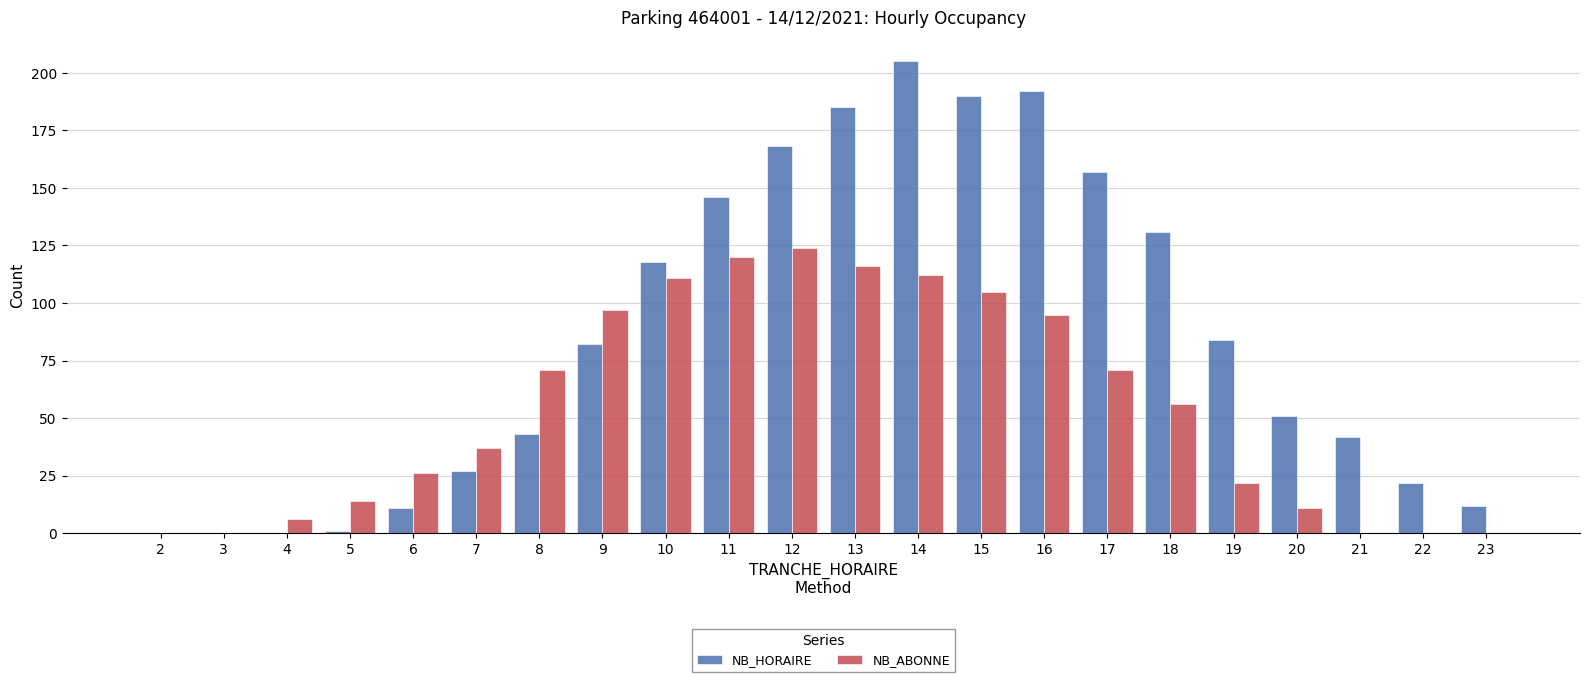

What is the maximum value shown in the chart?

205